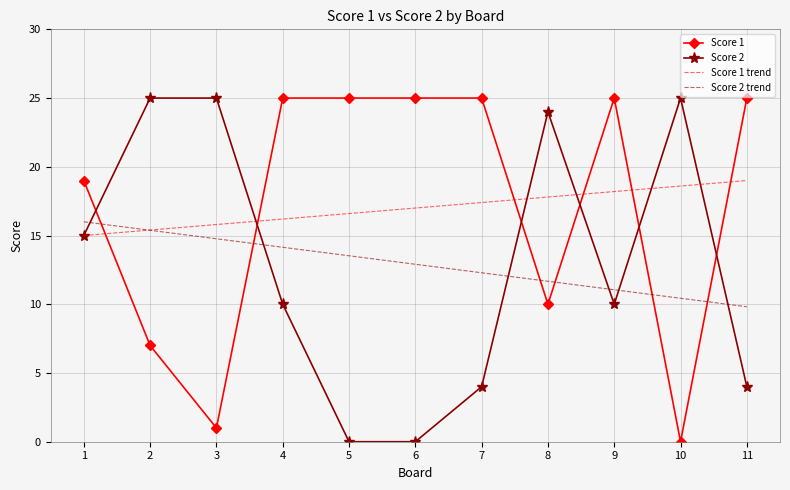

What is the spread (max minus min) of values at 4?

15.0